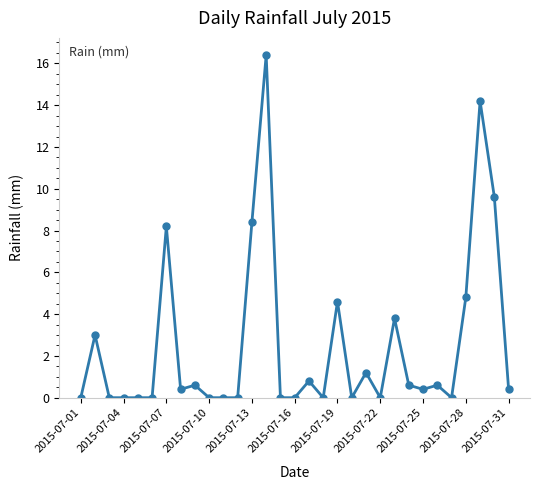

What is the maximum value shown in the chart?

16.4